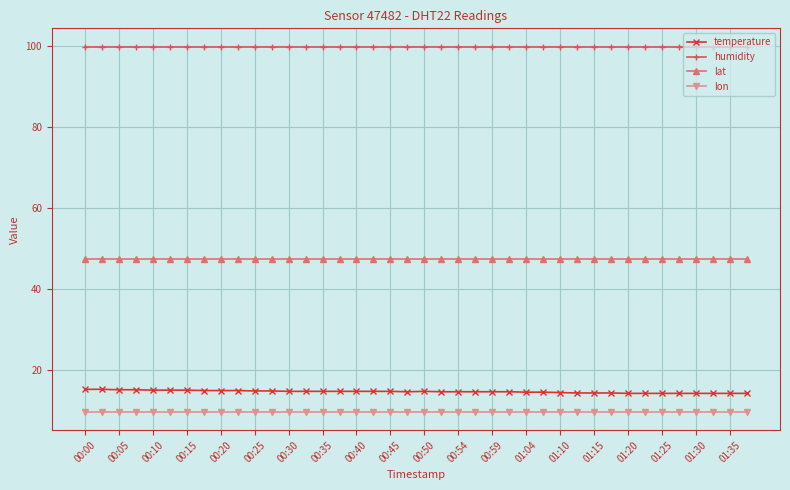

How many lines are shown in the chart?

4